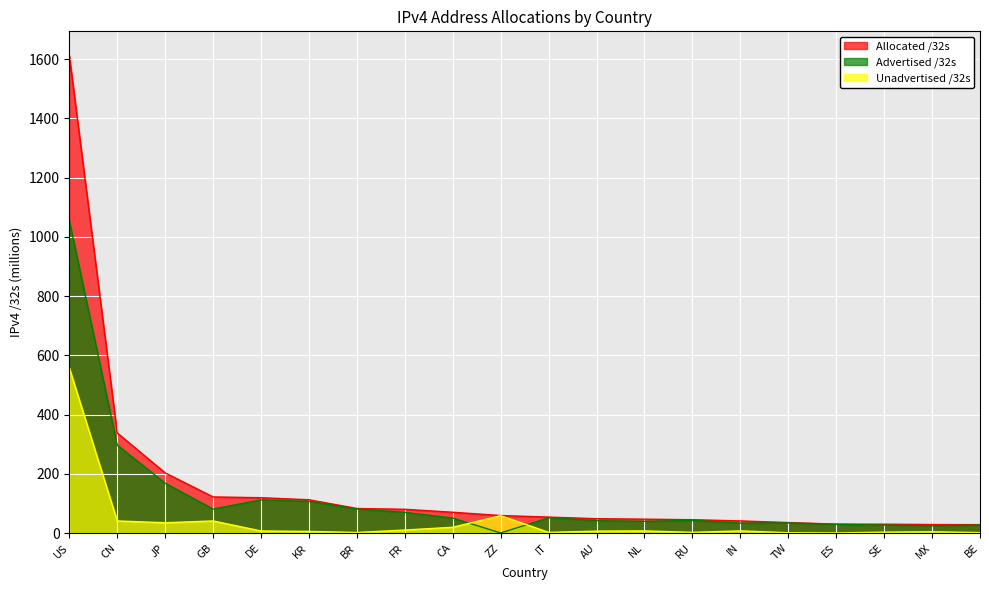

What position from the right is CA?

12